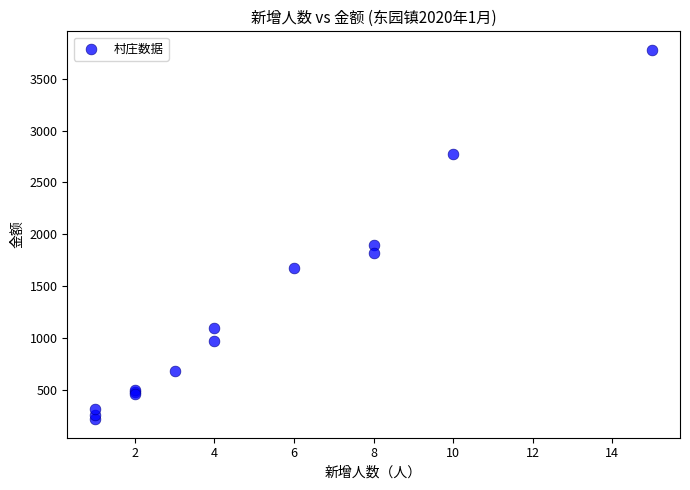

What Y value in the scatter plot is closest to 1998?

1900